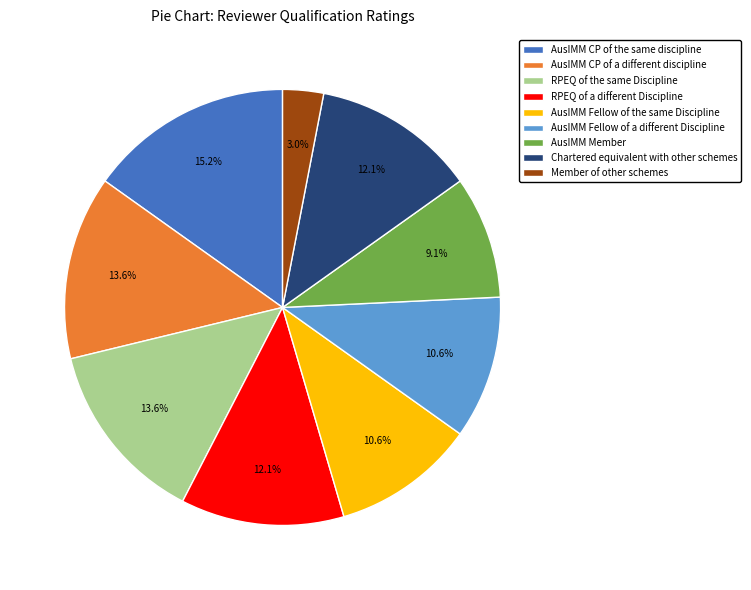

Is the sum of Chartered equivalent with other schemes and AusIMM CP of a different discipline greater than half?

No